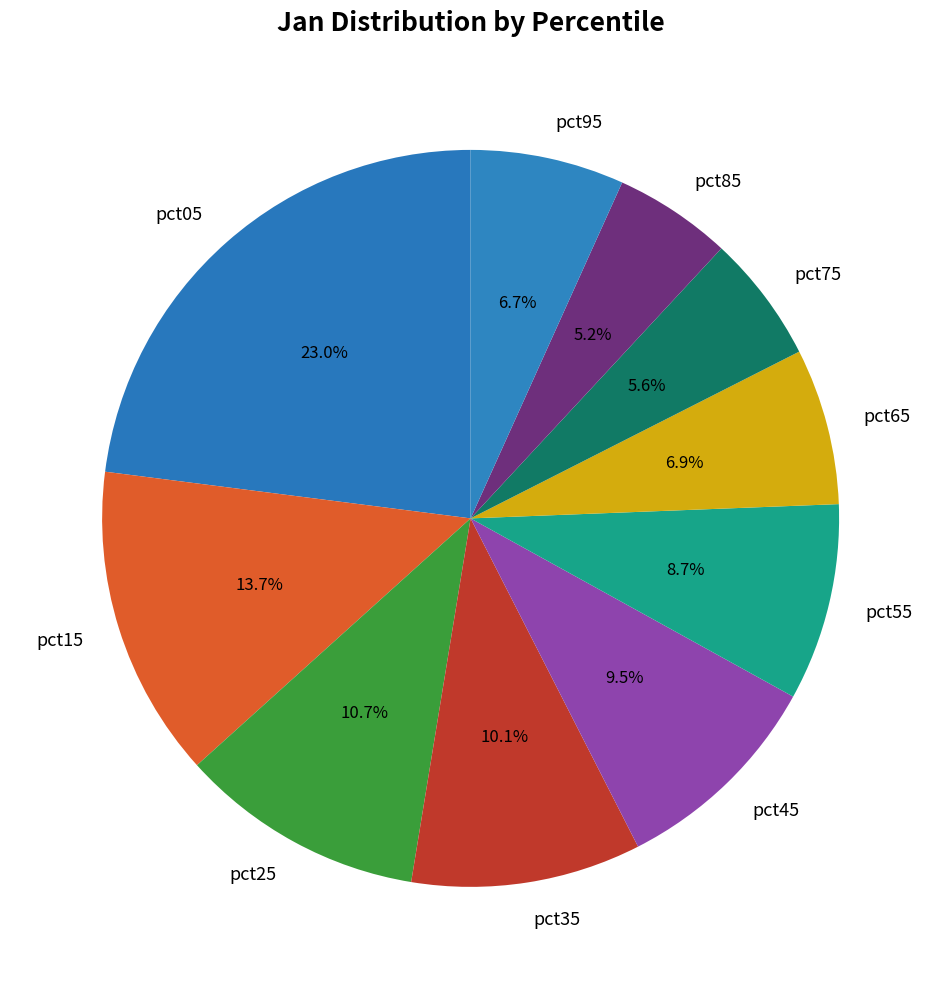

Is the sum of pct85 and pct75 greater than half?

No